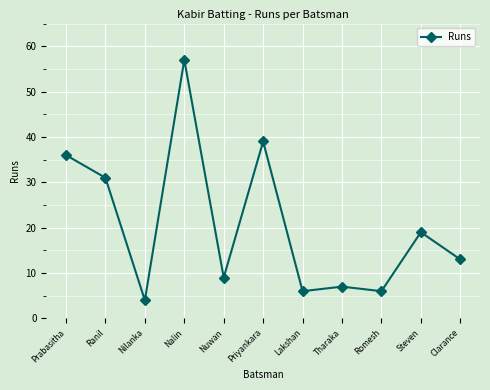

Between Steven and Romesh, which is larger?

Steven